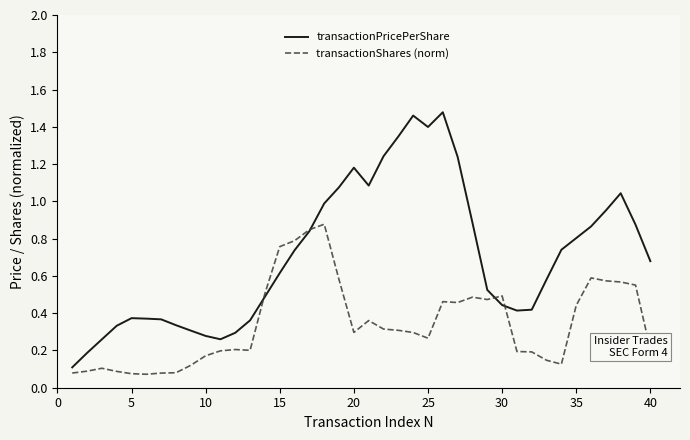

Which series has the widest spread of values?

transactionPricePerShare